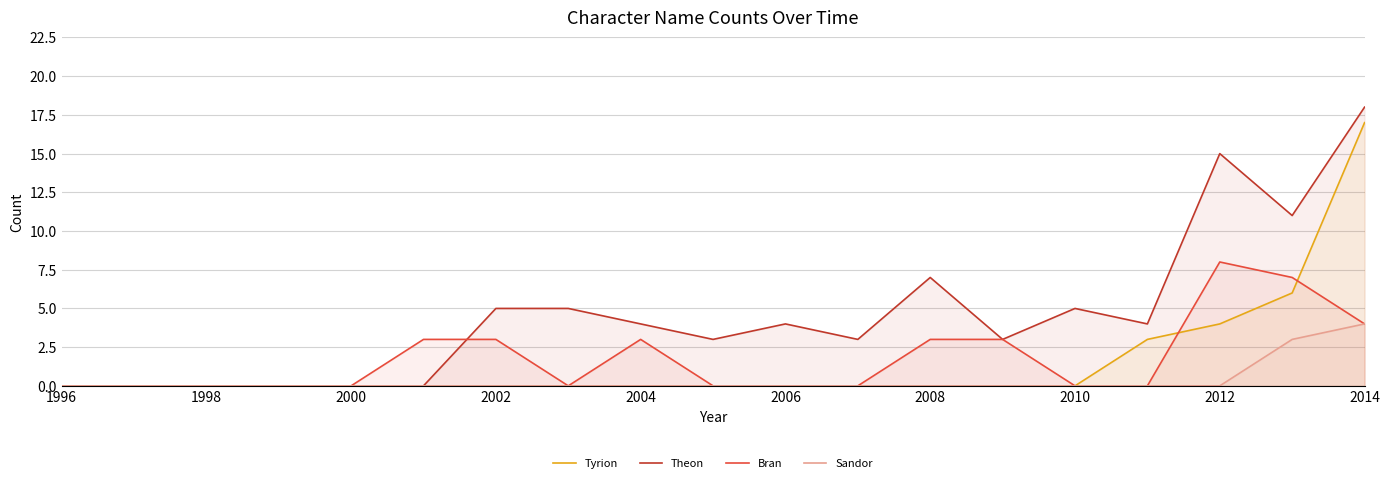

Which series has the largest total across all categories?

Theon